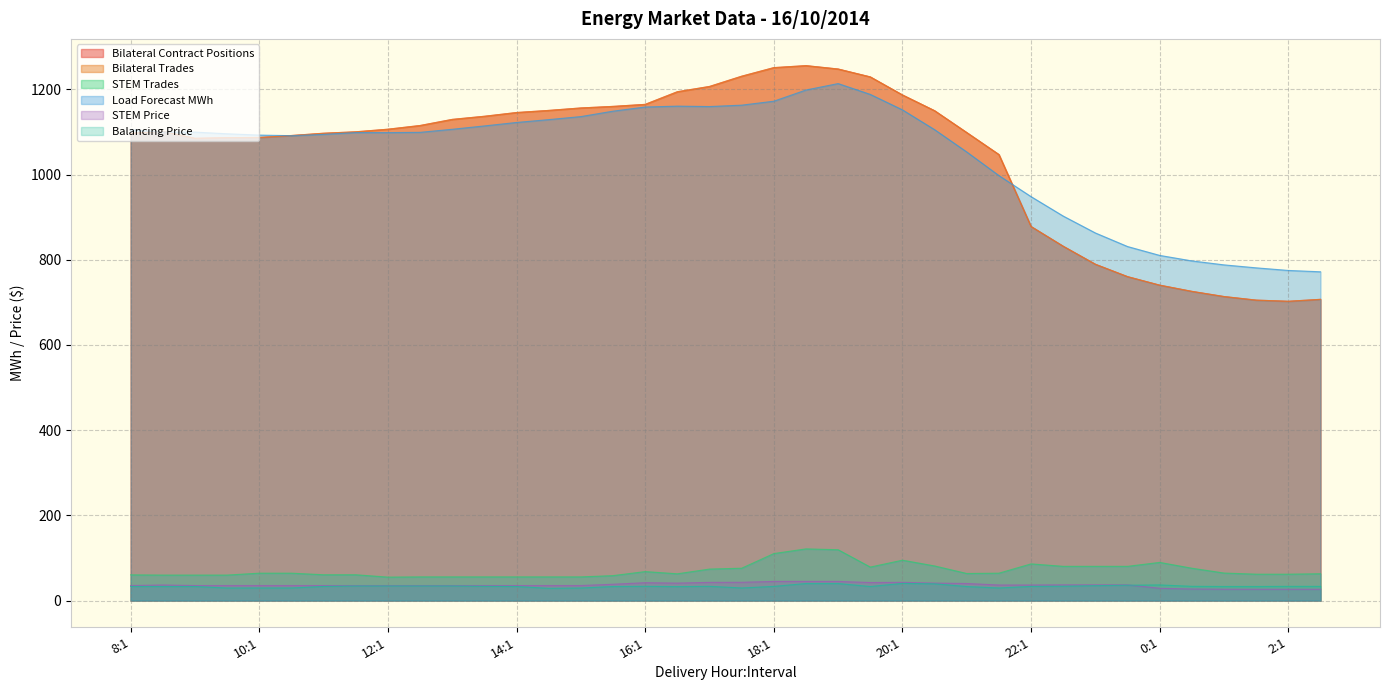

Between which two adjacent categories do STEM Price and Balancing Price first intersect?

23:2 and 0:1